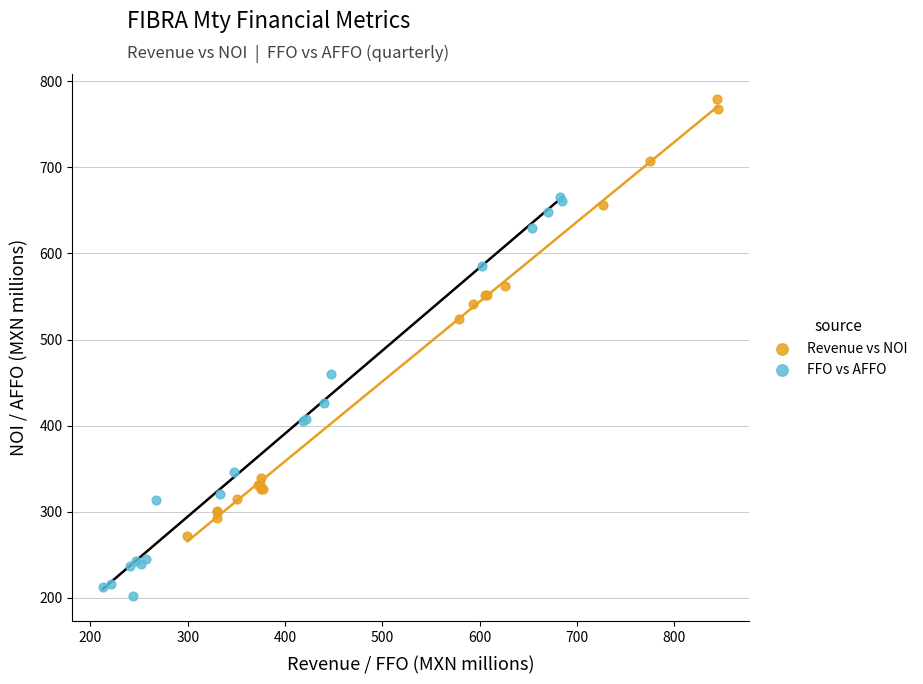

Which series reaches the minimum Y coordinate?

FFO vs AFFO